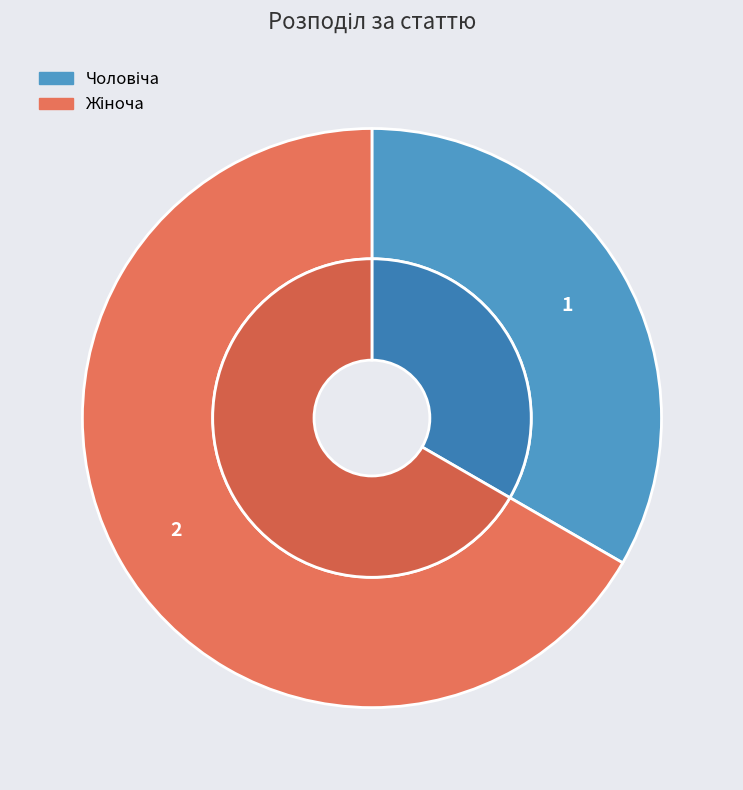

Rank the categories by value from highest to lowest.

Жіноча, Чоловіча